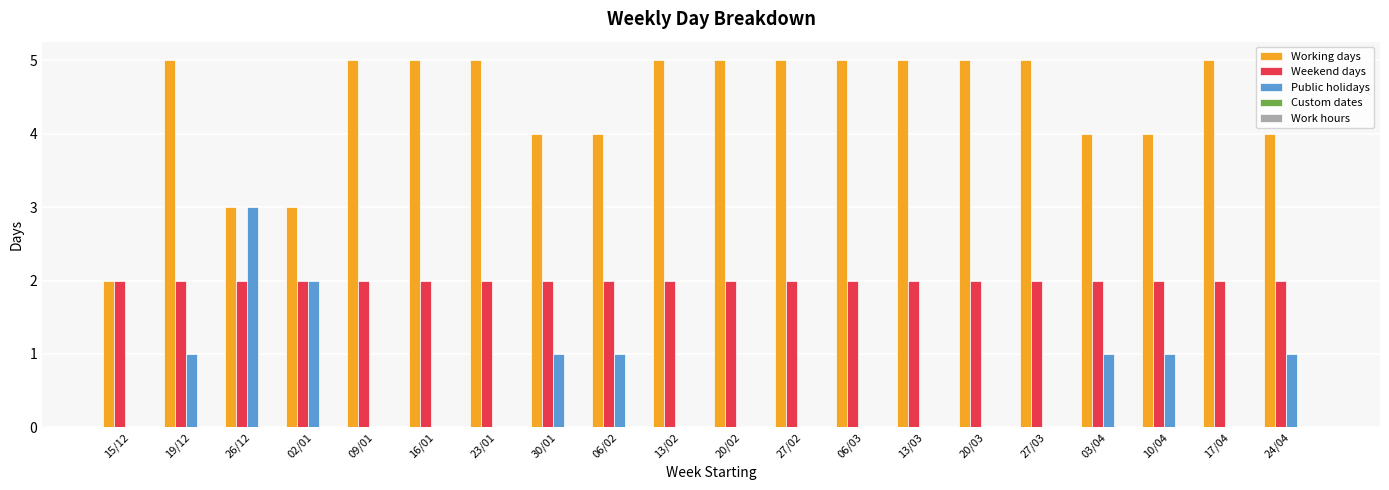

The value of Public holidays at 19/12 is 1. True or false?

True